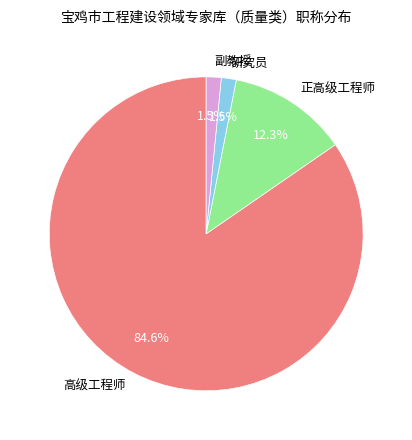

Which category has the biggest portion of the pie?

高级工程师